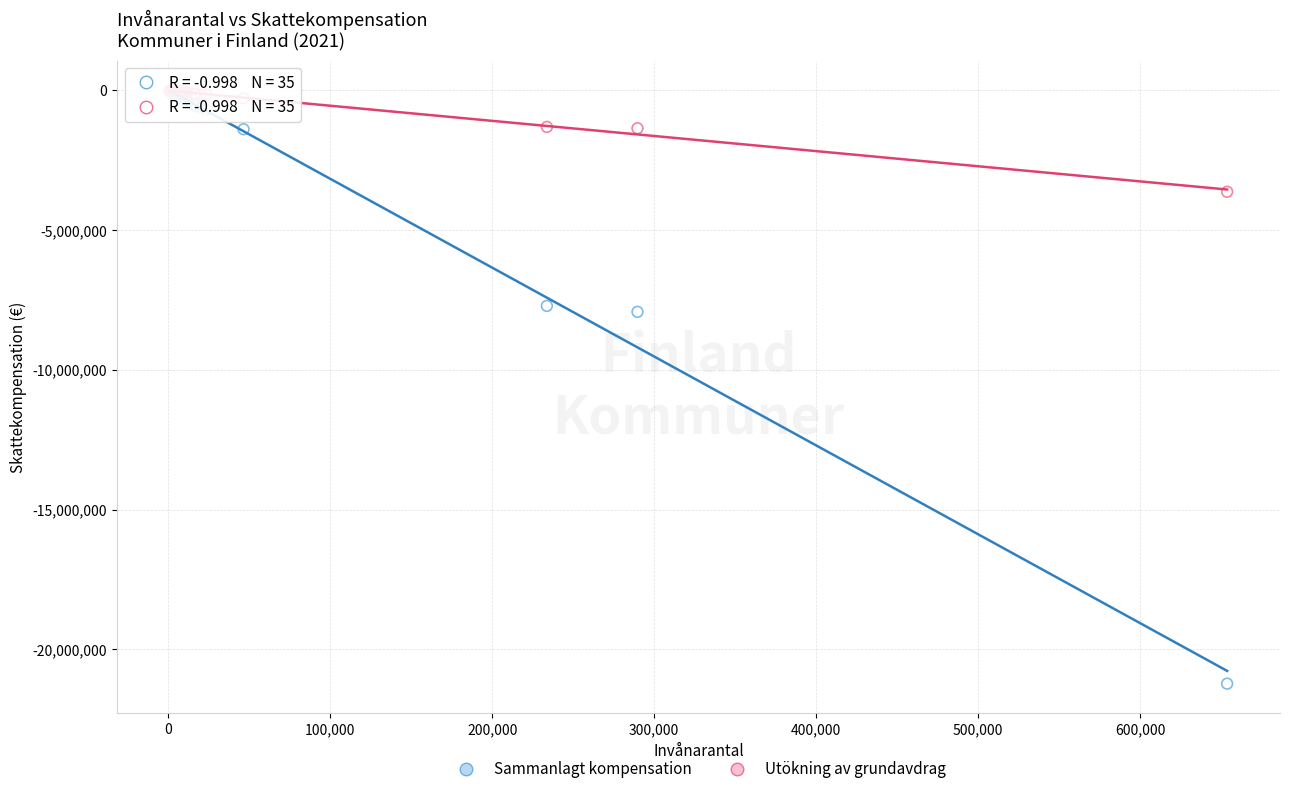

Which series has the widest spread of Y values?

Sammanlagt kompensation